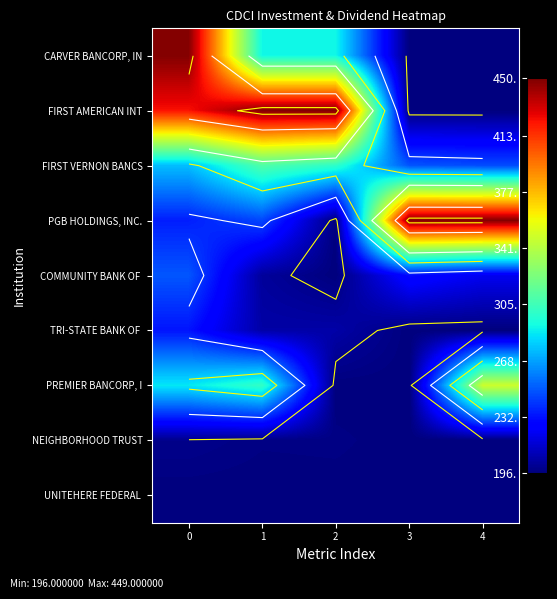

How many categories are shown in the chart?

5